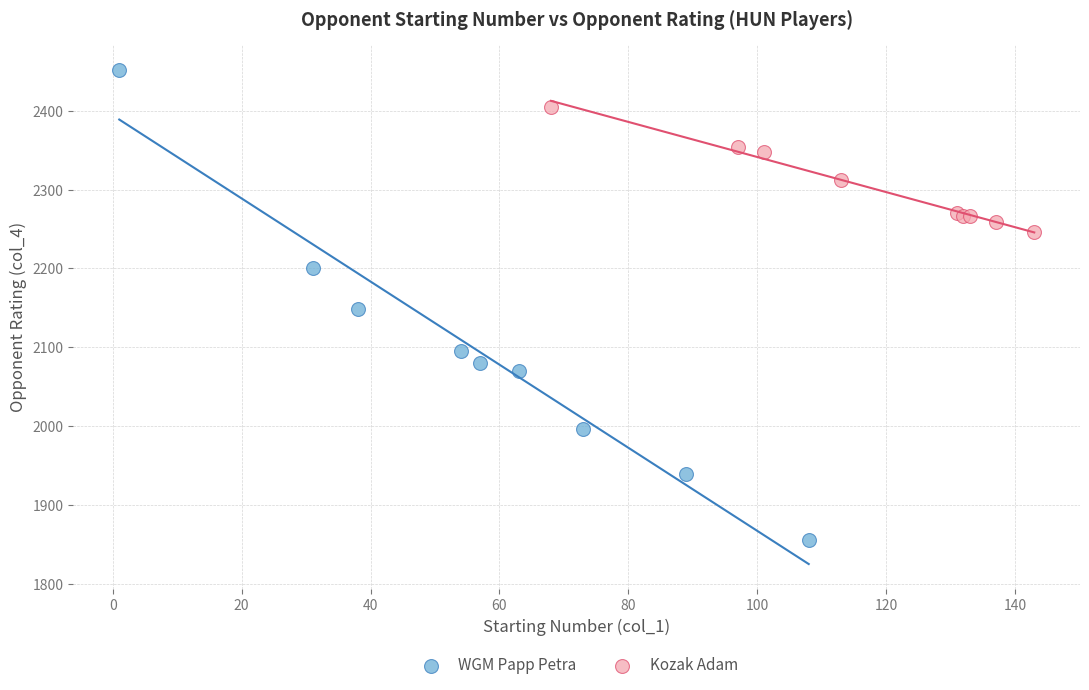

Which series contains the lowest Y value?

WGM Papp Petra